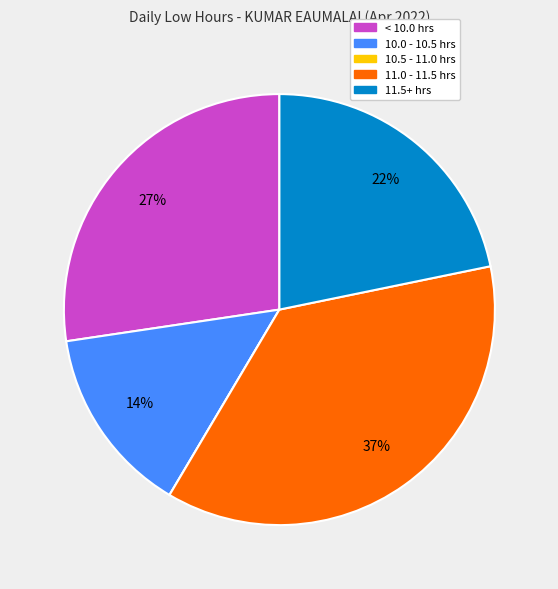

The 11.5+ hrs slice represents 14% of the pie. True or false?

False